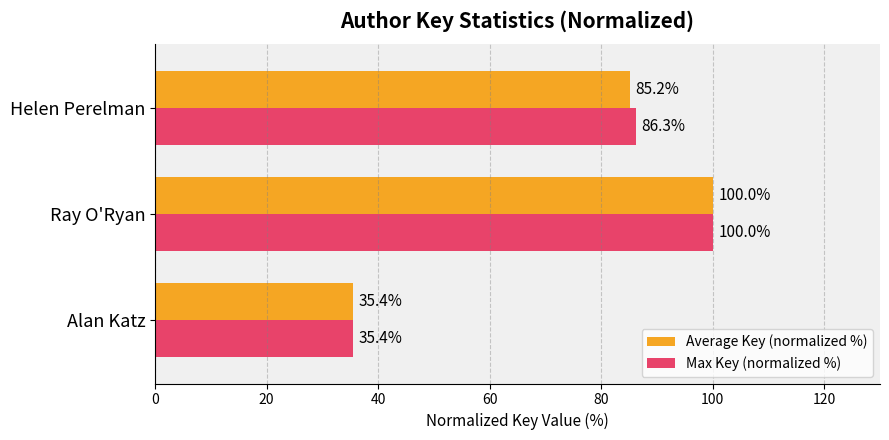

What are all the series names shown in the legend?

Average Key (normalized %), Max Key (normalized %)